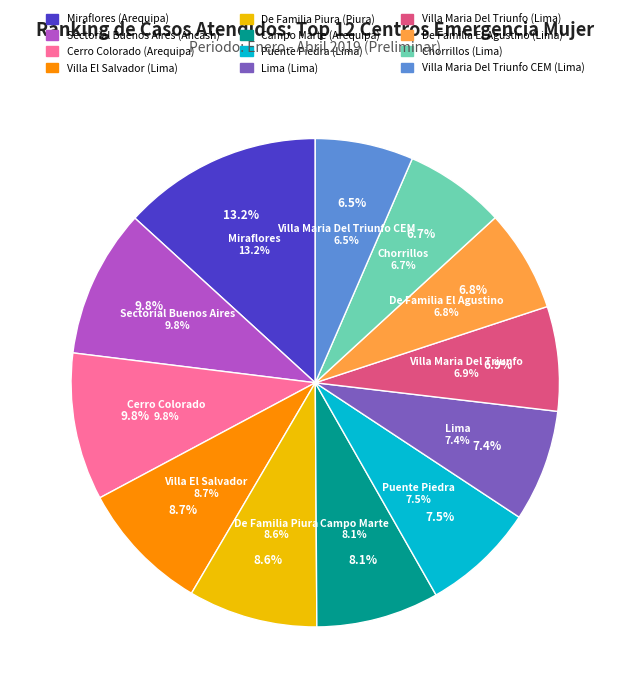

True or false: Cerro Colorado (Arequipa) accounts for 4% of the total.

False